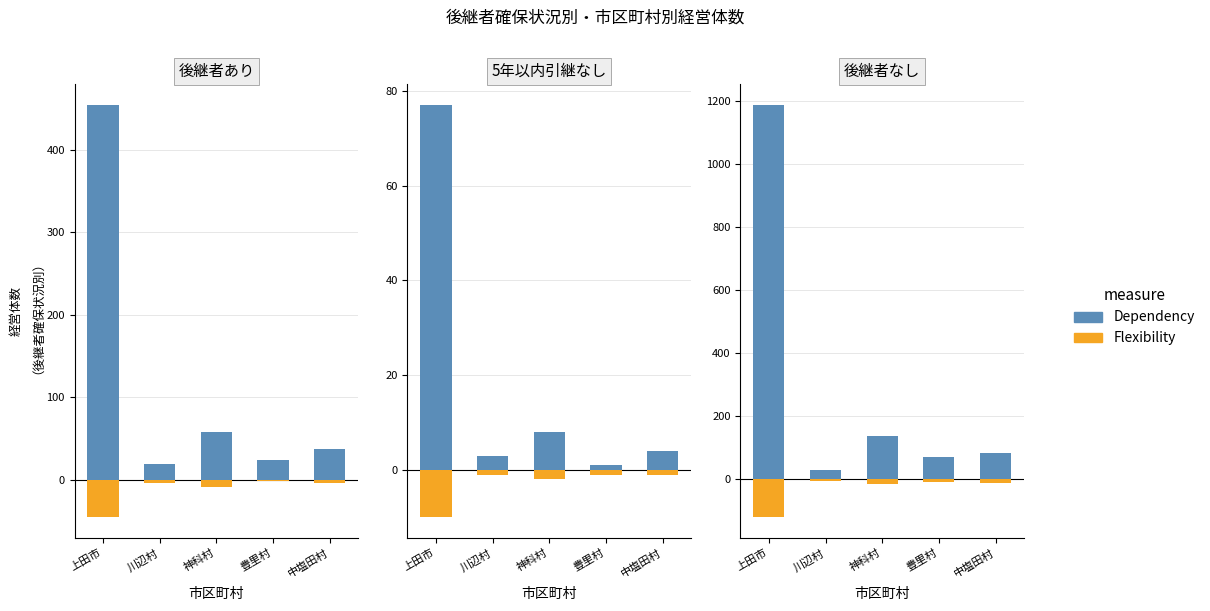

List the series in order of their overall mean, highest first.

Dependency, Flexibility